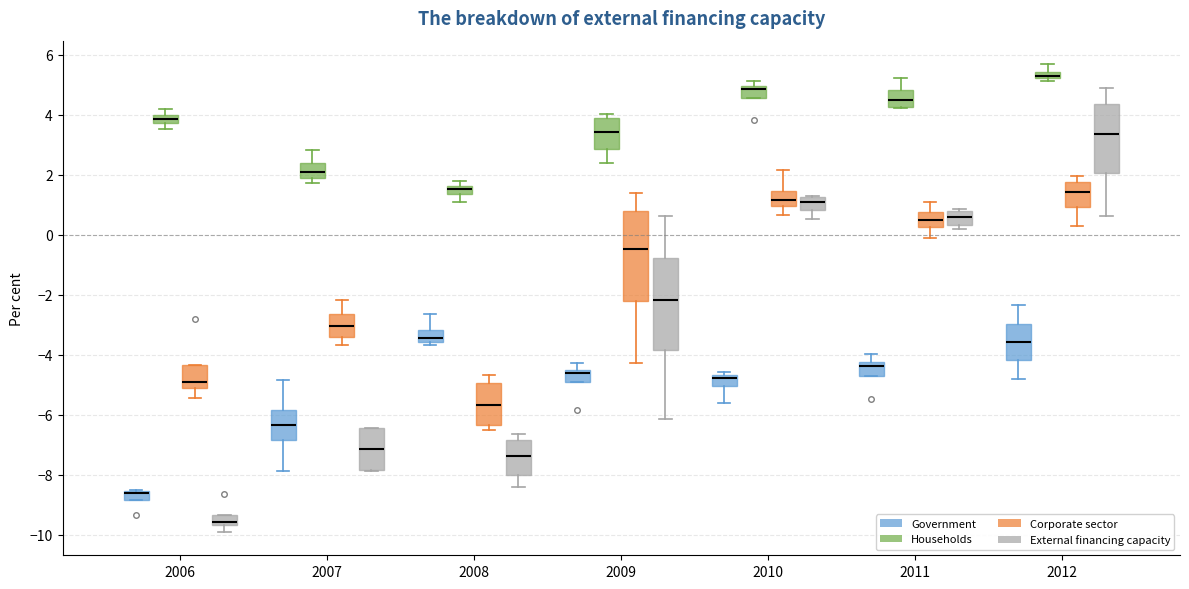

Where is the lower edge of the box for 2012 (Corporate sector) on the y-axis? The values are not printed on the chart, so give them approximately, as read against the axis.

1.0